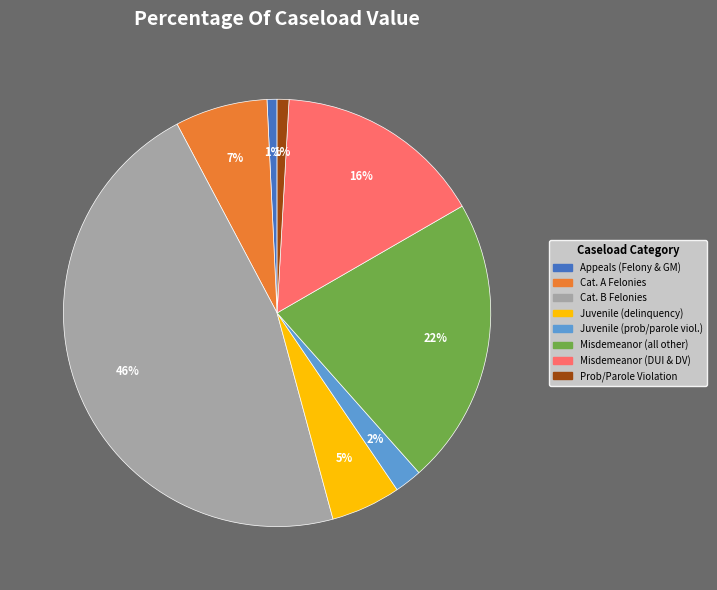

What is the largest slice in the pie chart?

Cat. B Felonies